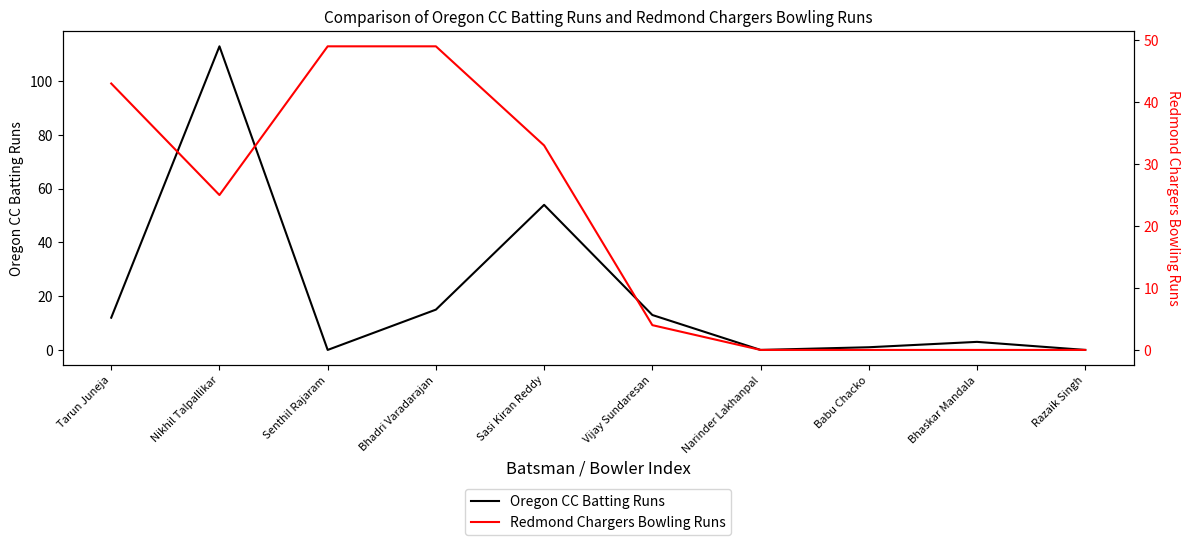

The value of Redmond Chargers Bowling Runs at Sasi Kiran Reddy is 33. True or false?

True